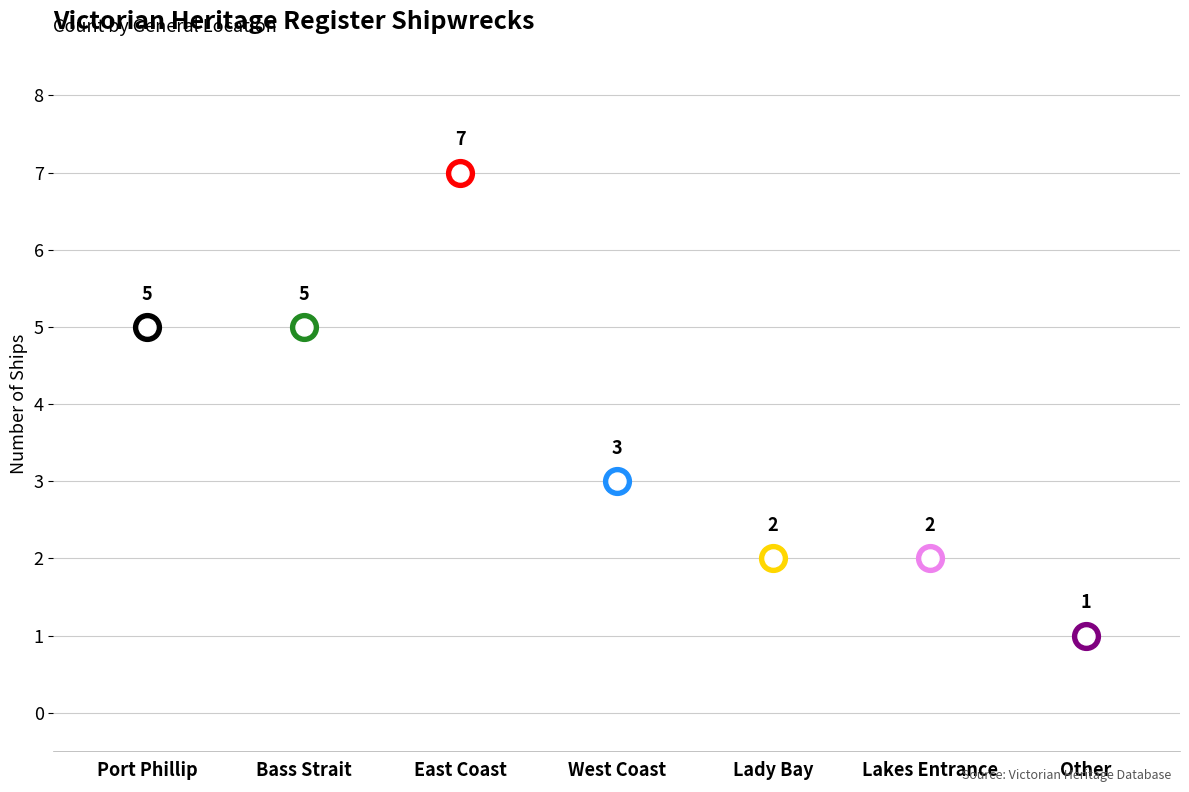

Which has a higher value, East Coast or Bass Strait?

East Coast